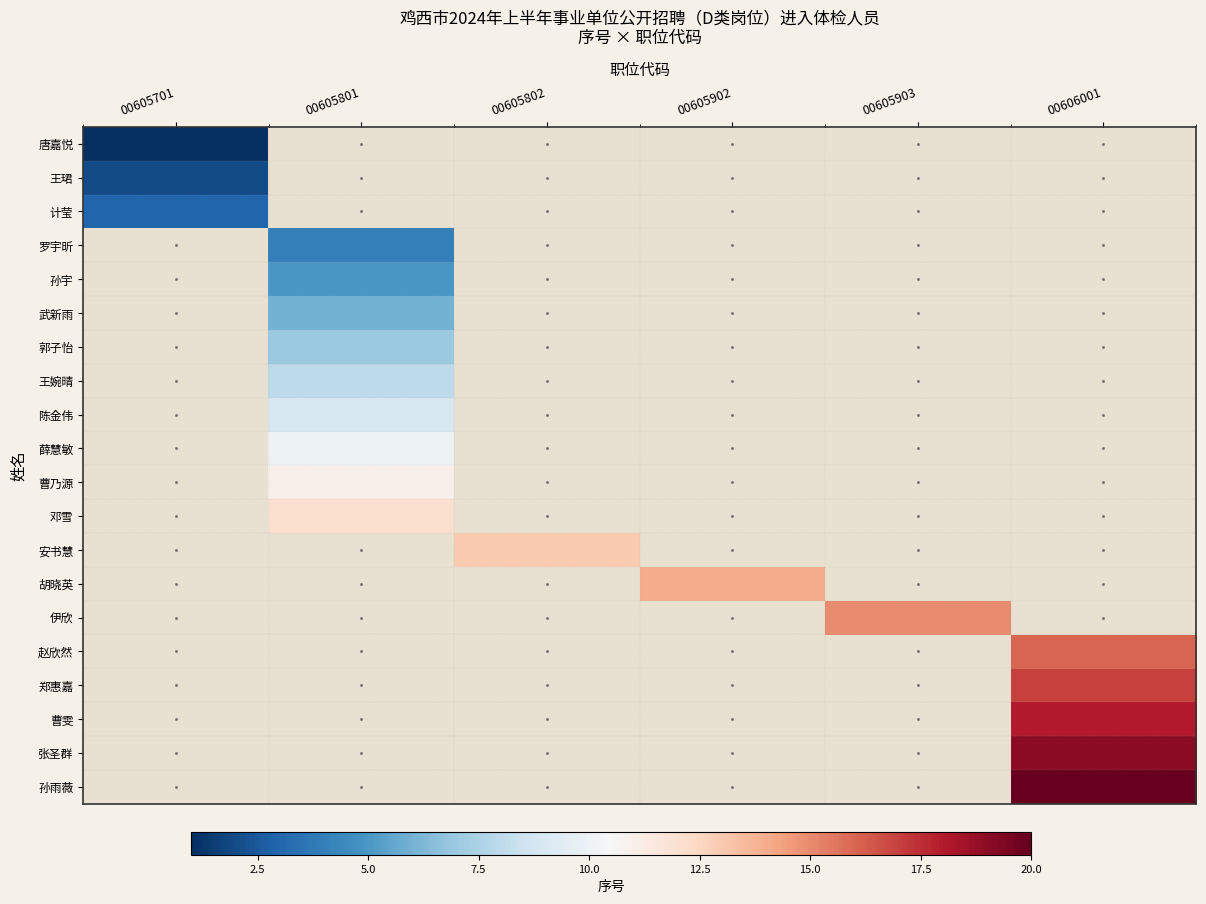

What is the minimum value shown in the chart?

1.0